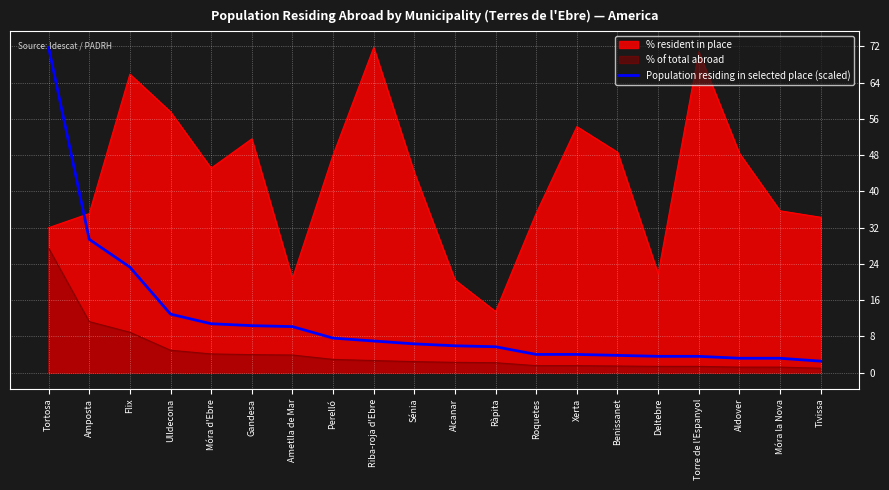

Reading right to left, what are all the values shown in this chart?

2.5	3.2	3.2	3.6	3.6	3.8	4.0	4.0	5.7	5.9	6.3	7.0	7.6	10.2	10.4	10.8	12.9	23.3	29.4	71.7